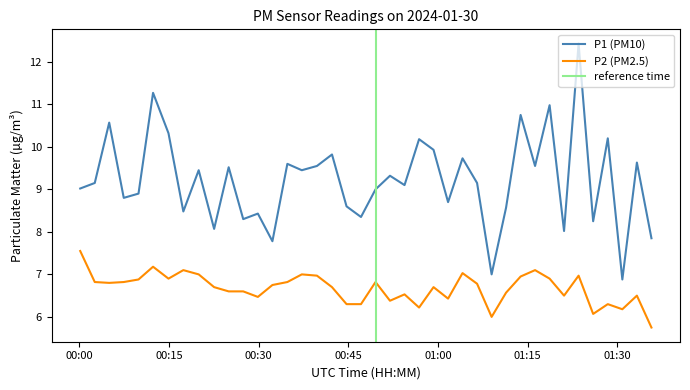

What is the difference between the second highest and minimum values in the P2 series?

1.4